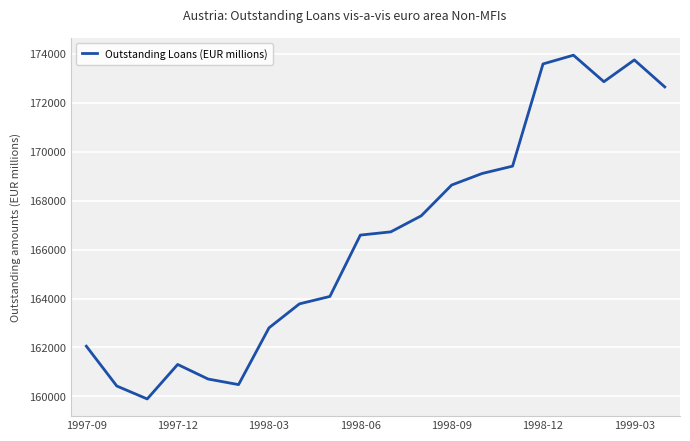

What is the greatest value displayed?

173946